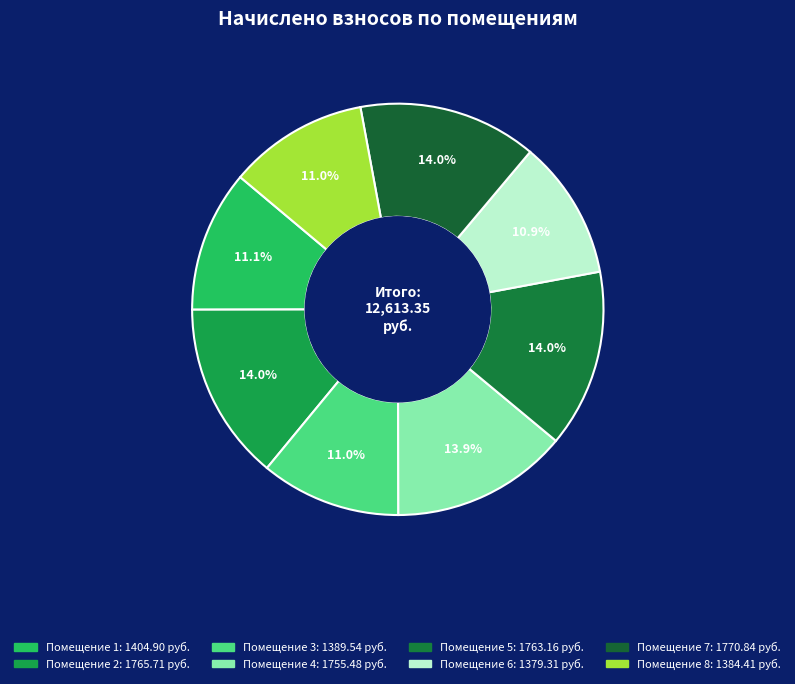

How many segments does this pie chart have?

8